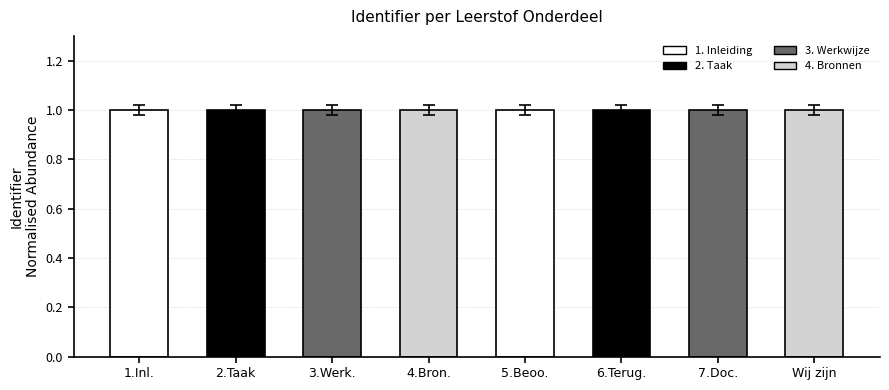

The chart shows a value of 1.0 at Wij zijn. True or false?

True